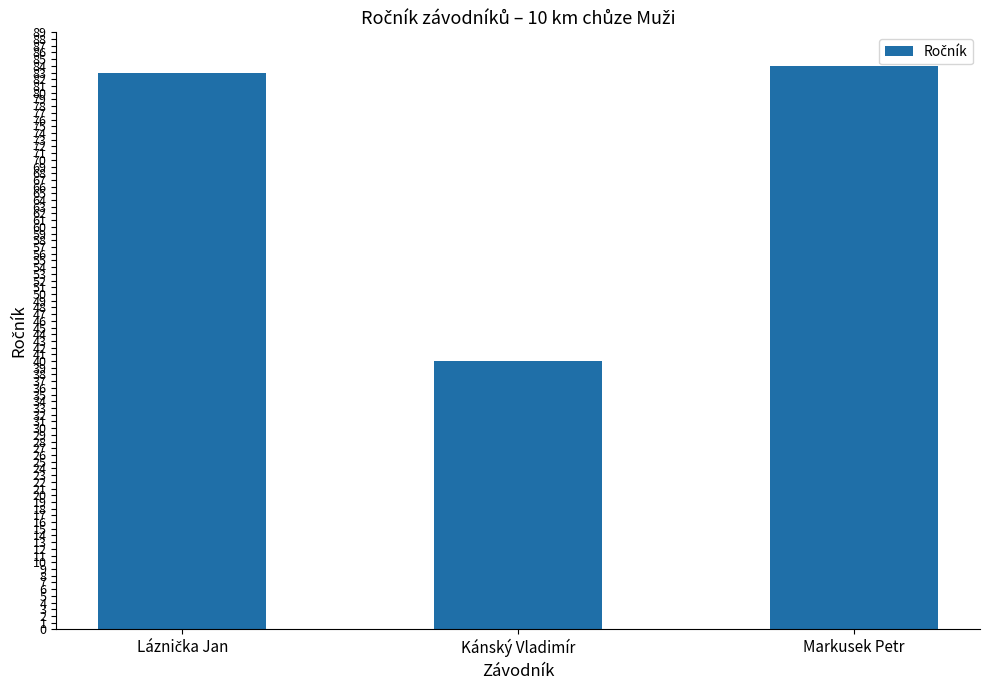

Approximately how many times larger is the value at Markusek Petr compared to Kánský Vladimír?

2.1